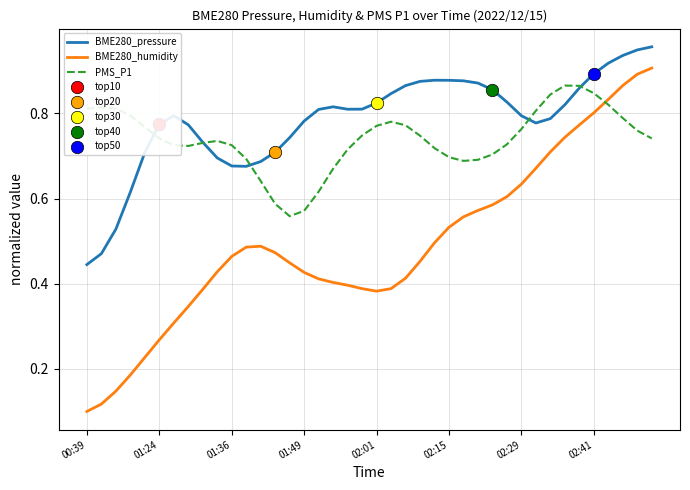

Which series has the largest total across all categories?

BME280_pressure